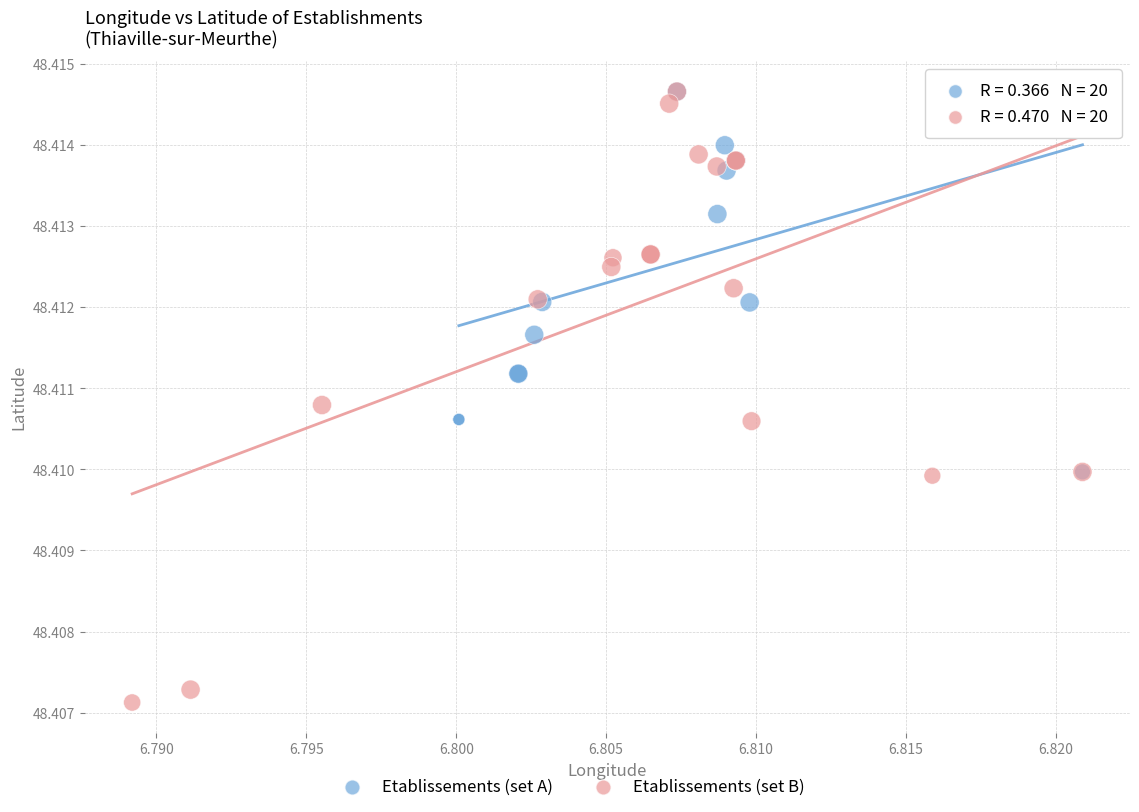

Which series contains the lowest Y value?

Etablissements (set B)